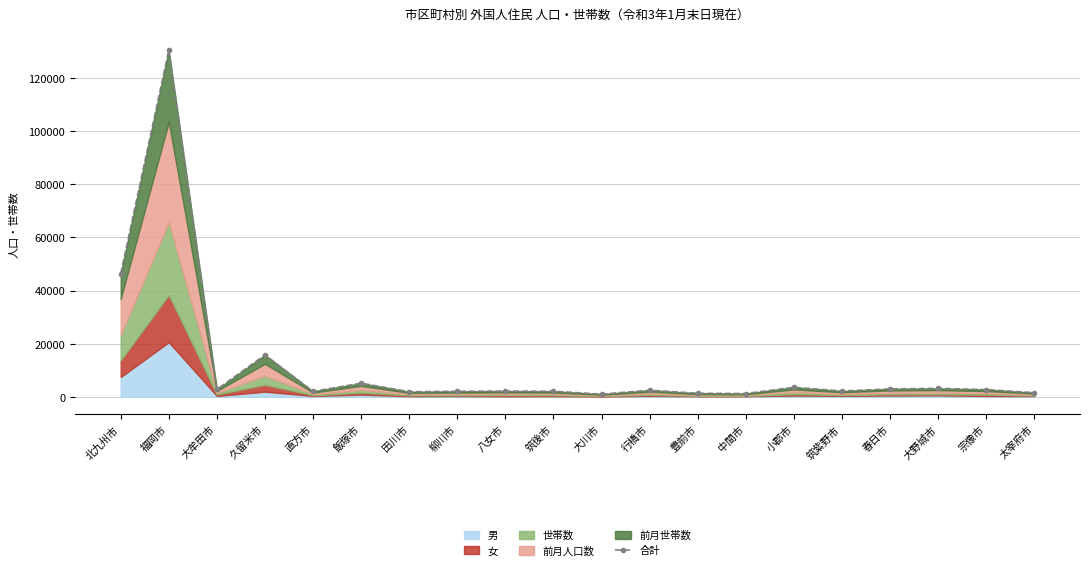

What is the value of the 19th point from the left?

2717